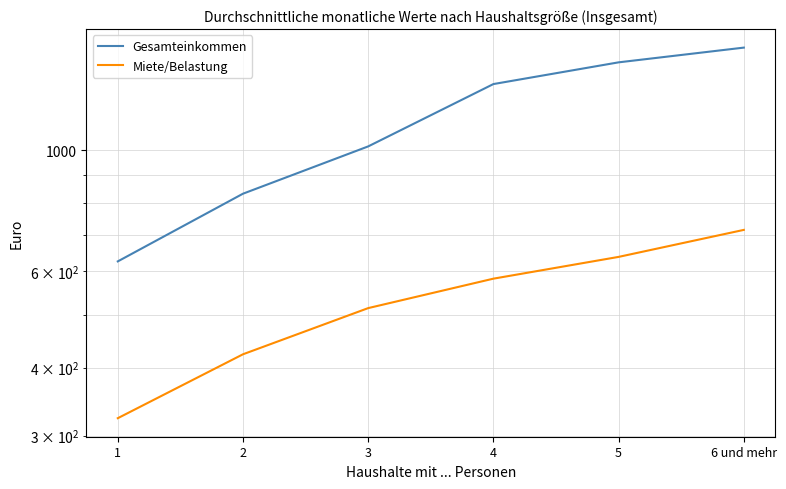

Is it true that Gesamteinkommen equals 833 at 2?

True